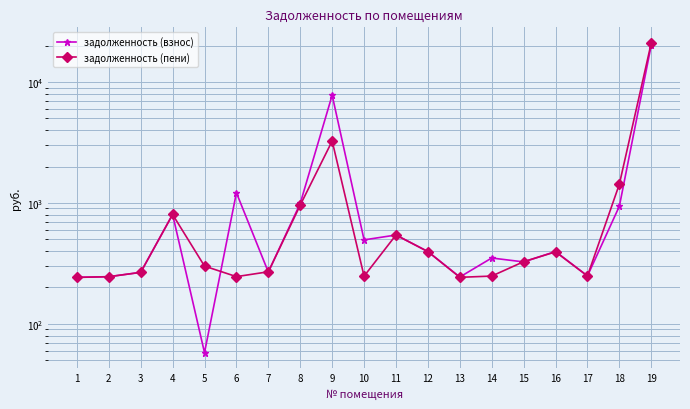

What is the difference between the highest and lowest values at 2?

0.1